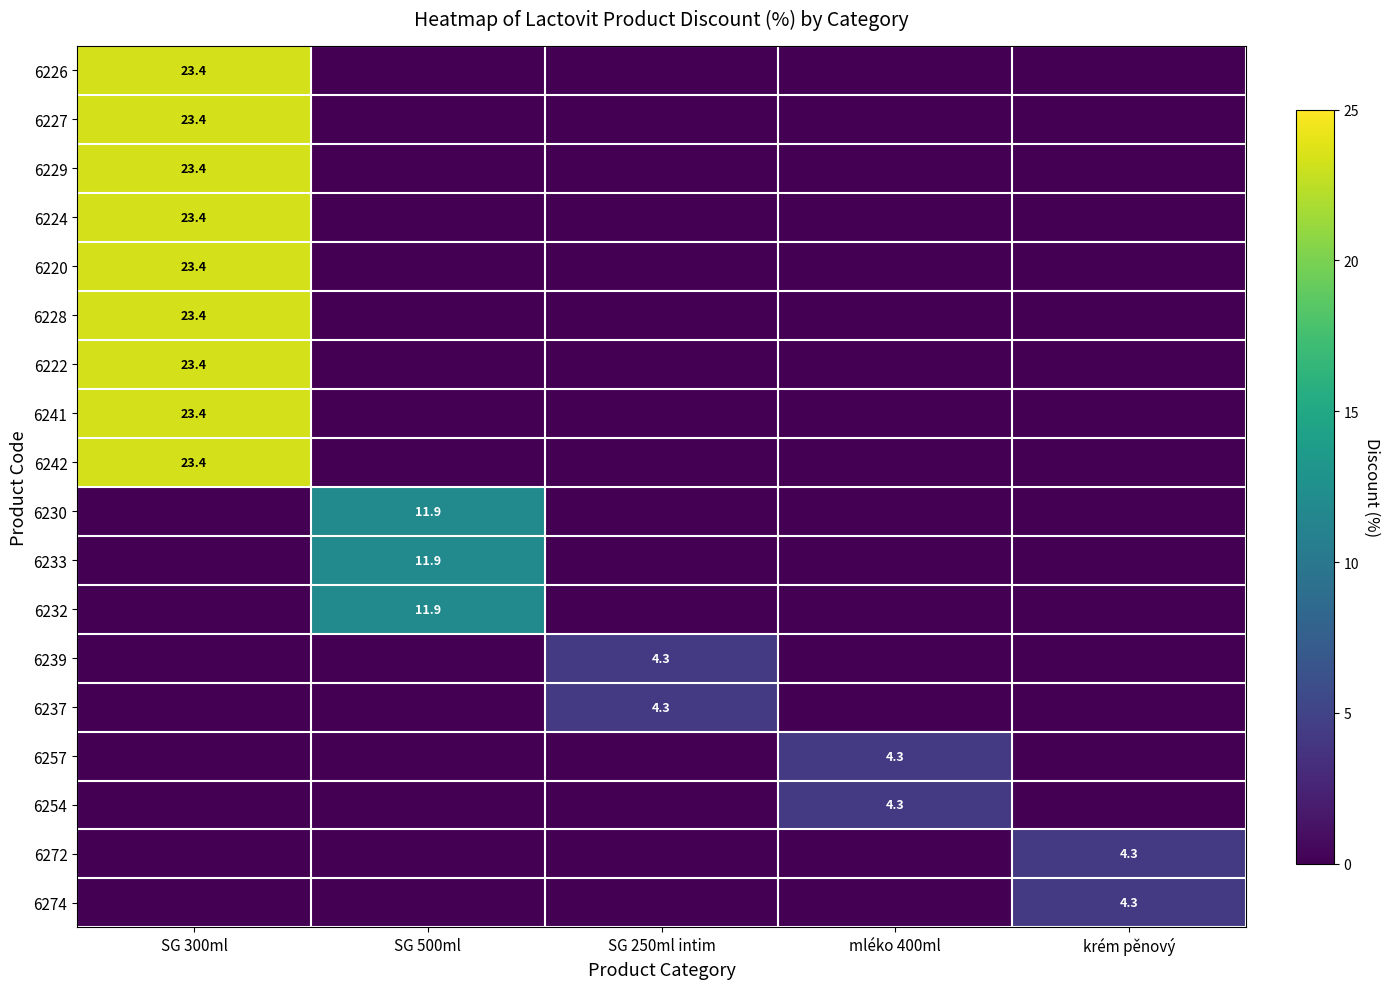

The value of 6228 at SG 300ml is 30.5. True or false?

False